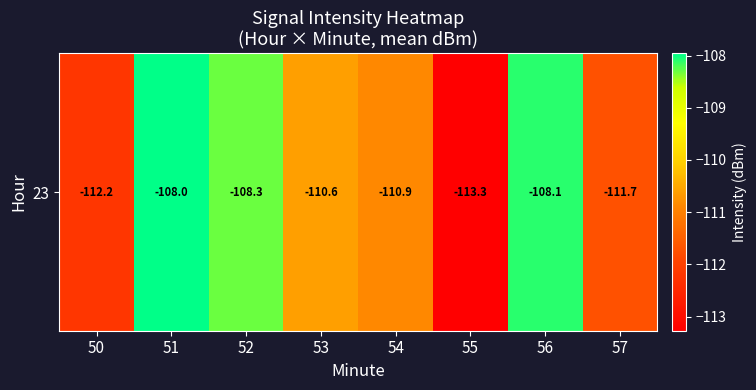

Rank the categories by value from lowest to highest.

55, 50, 57, 54, 53, 52, 56, 51